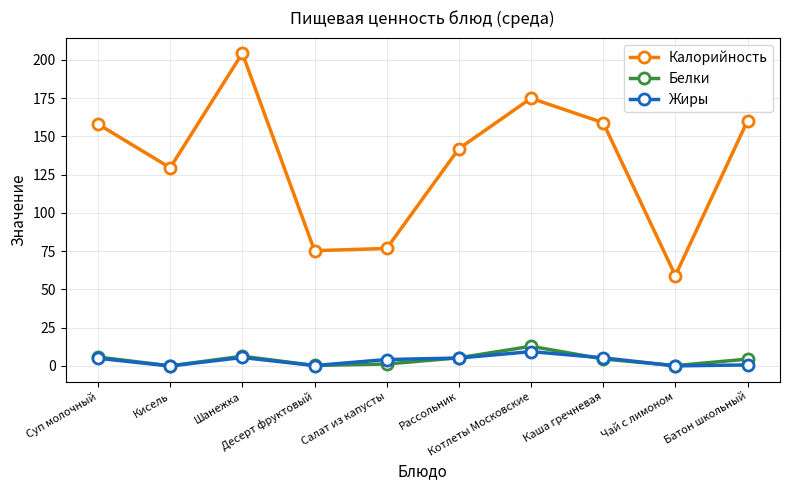

How many categories are shown in the chart?

10